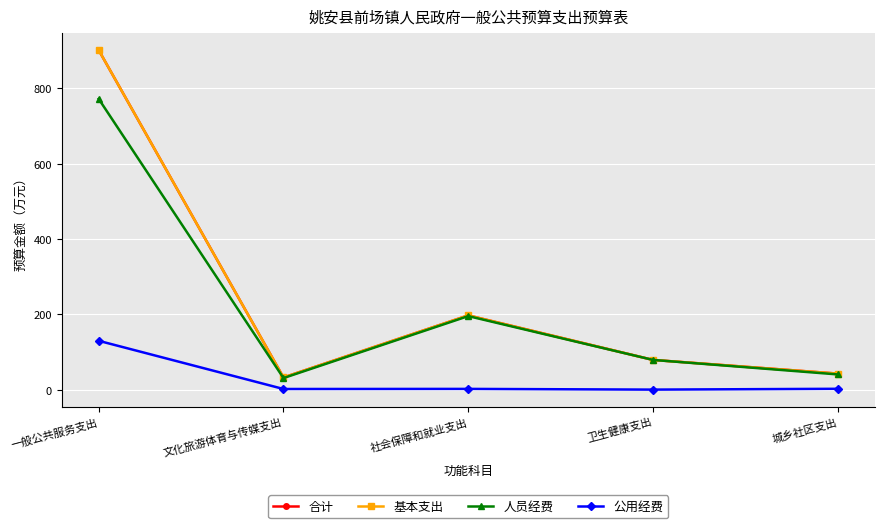

How many interior local peaks does the 基本支出 series have?

1